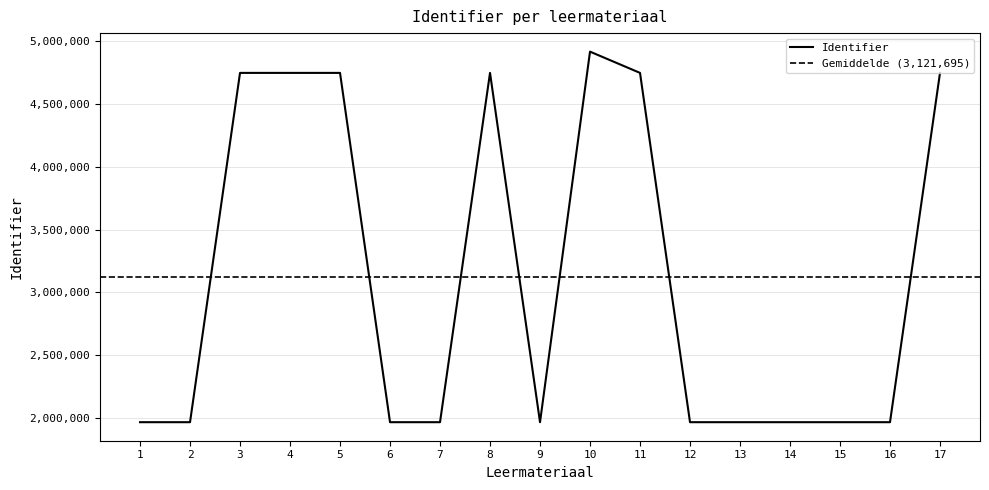

The value of Identifier at 8 is 4745980. True or false?

True